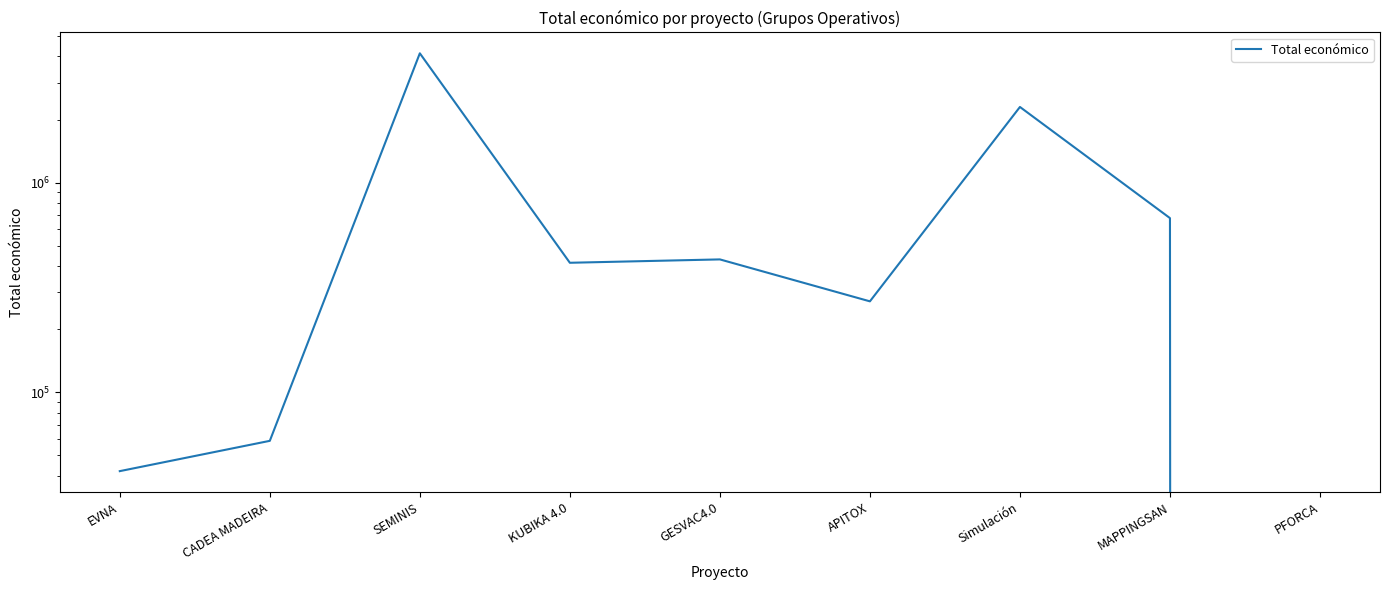

What position from the left is EVNA?

1